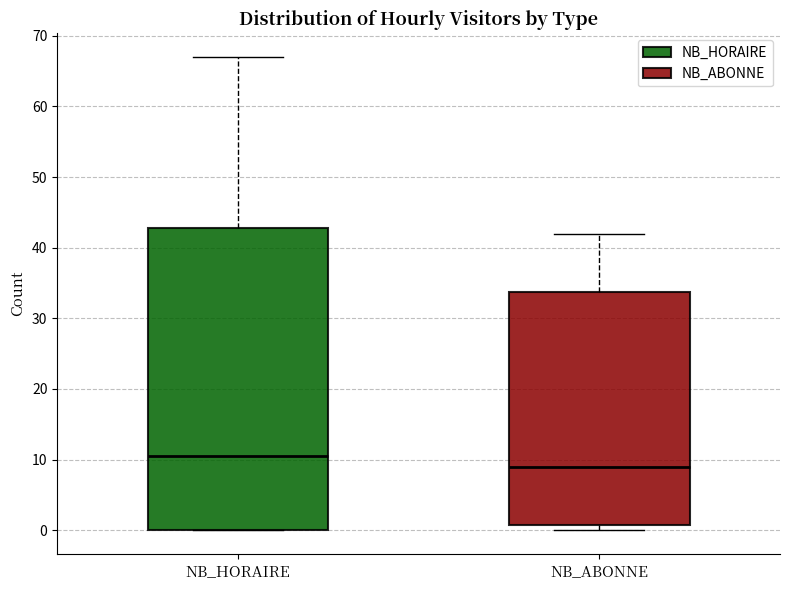

Which box is the tallest, from its lower edge to its upper edge?

NB_HORAIRE